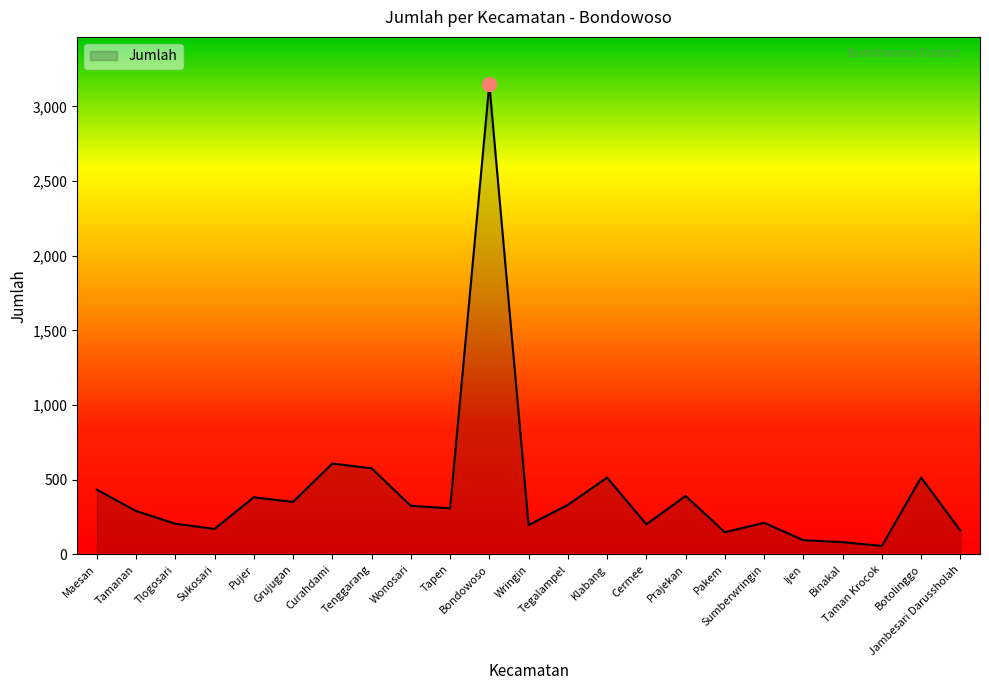

What is the change in value from Tlogosari to Botolinggo?

+309